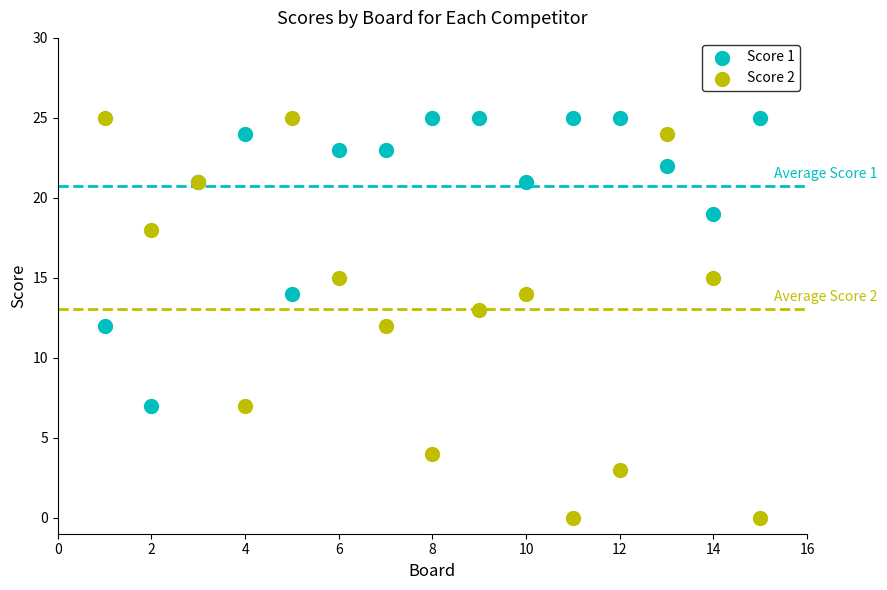

Which series contains the lowest Y value?

Score 2